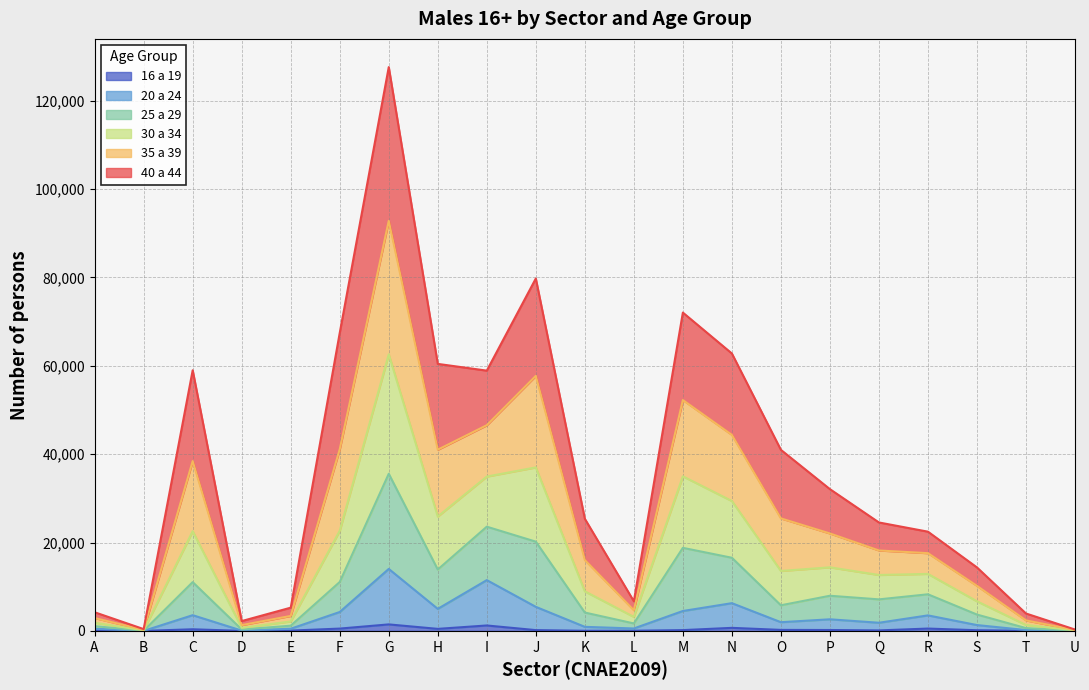

At which category does 25 a 29 reach its first local peak?

C